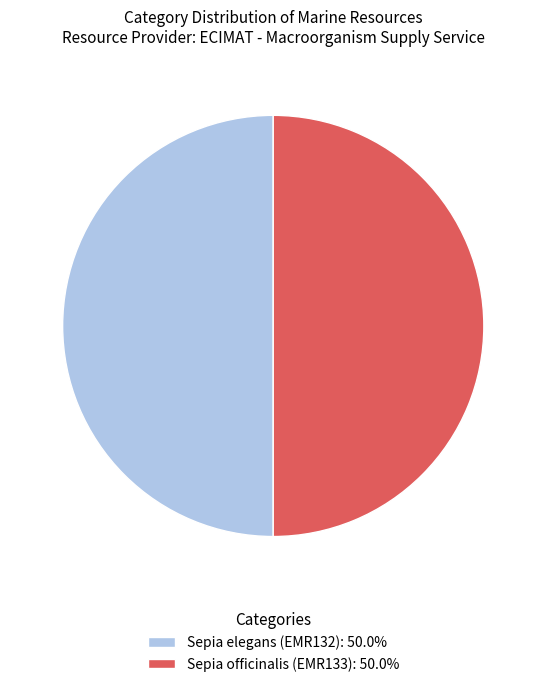

Count the number of slices in the pie.

2